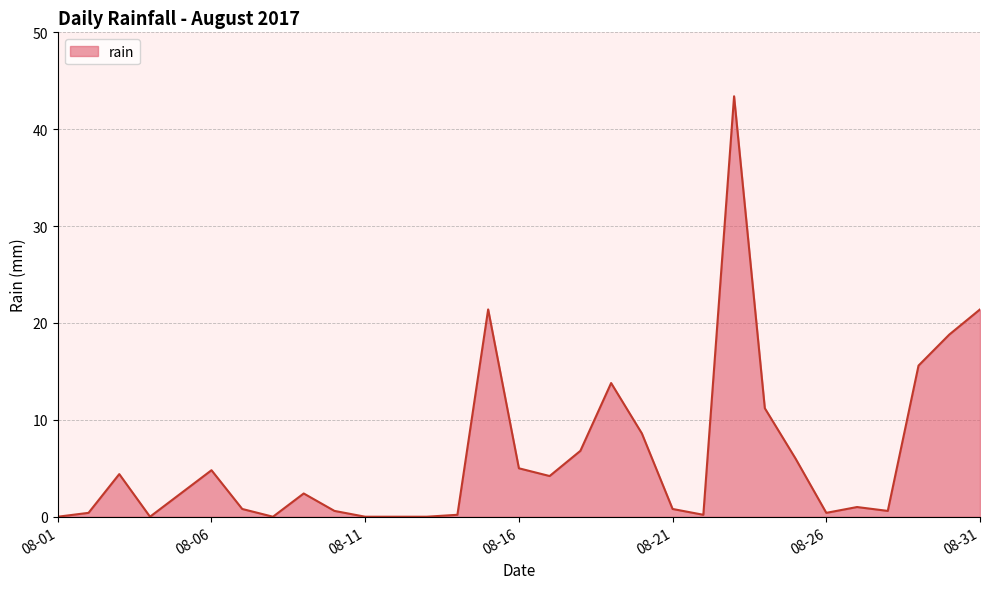

What is the difference between the maximum and minimum values?

43.4